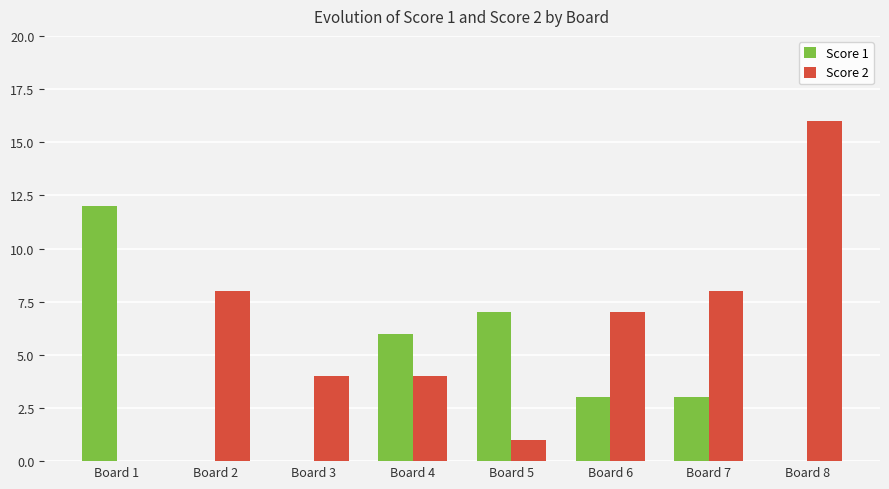

What is the spread (max minus min) of values at Board 8?

16